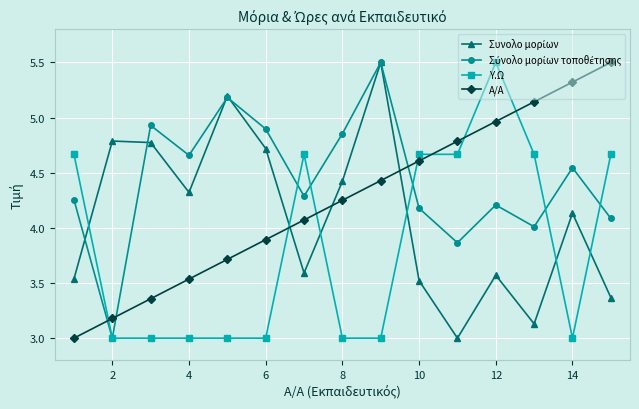

What is the smallest value displayed?

3.0